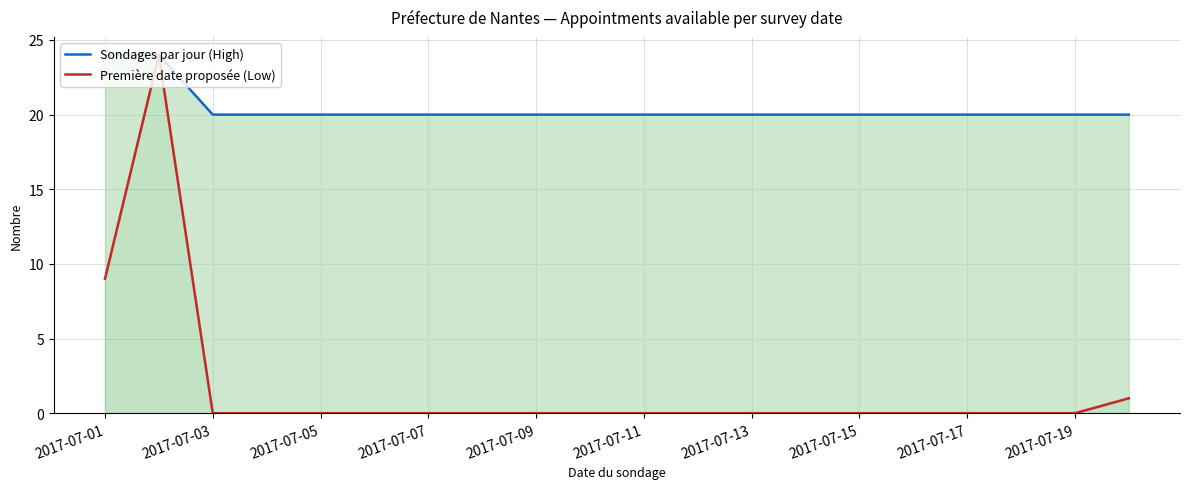

What is the minimum value for Sondages par jour (High)?

20